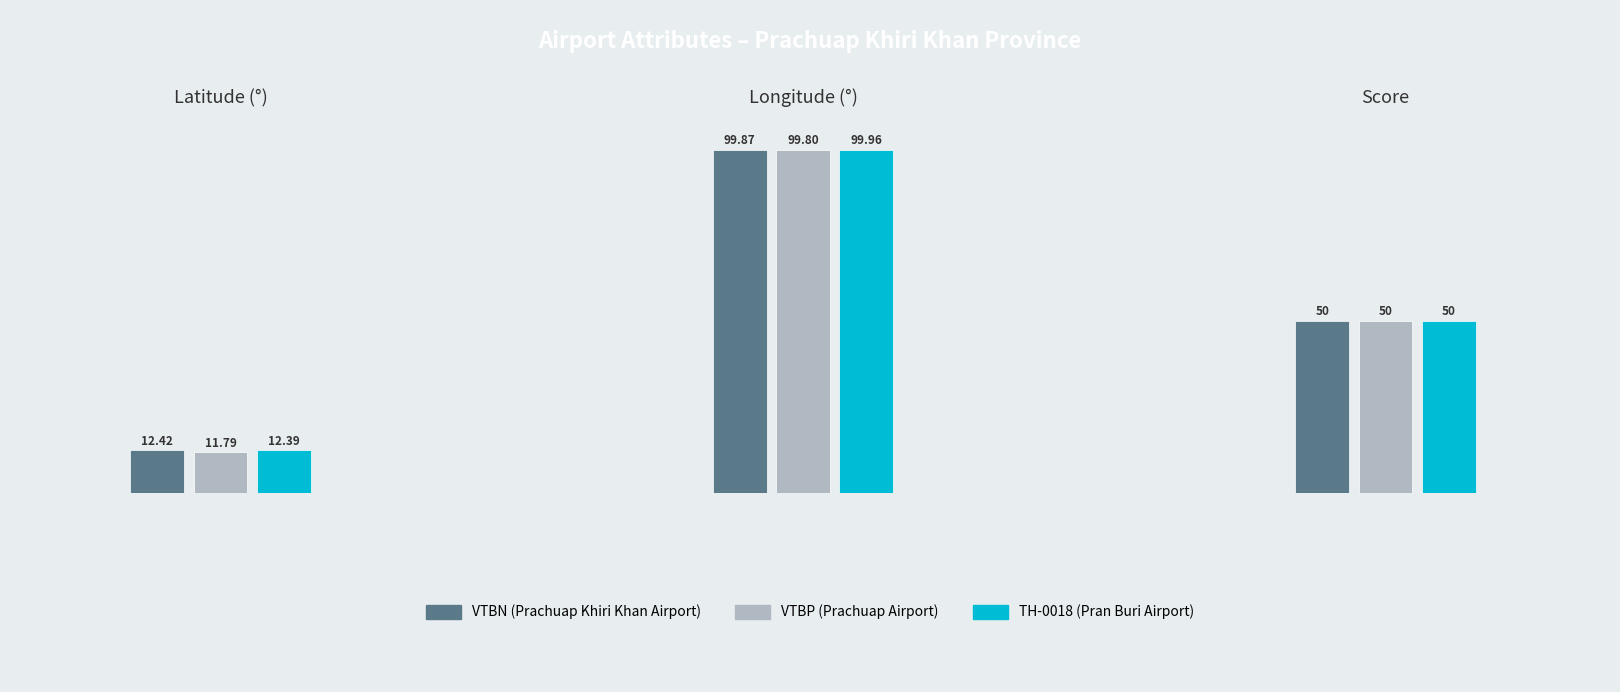

What is the total value across all series at VTBN (Prachuap Khiri Khan Airport)?

162.3